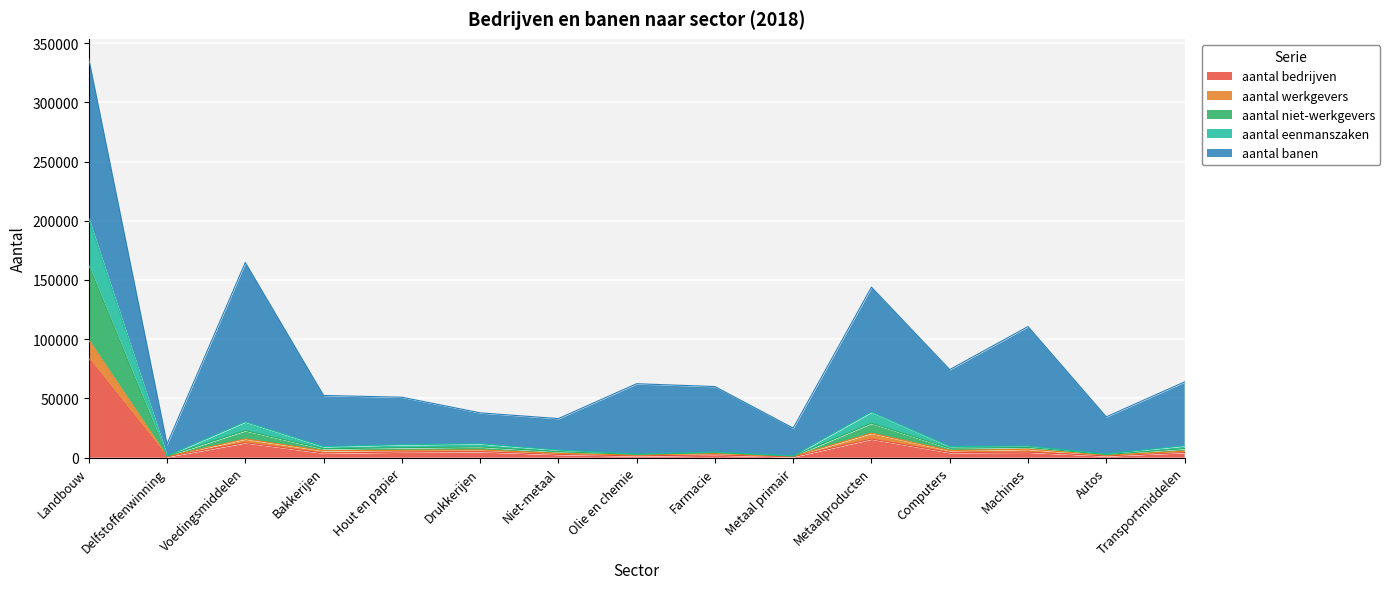

True or false: aantal bedrijven and aantal eenmanszaken cross at least once.

False